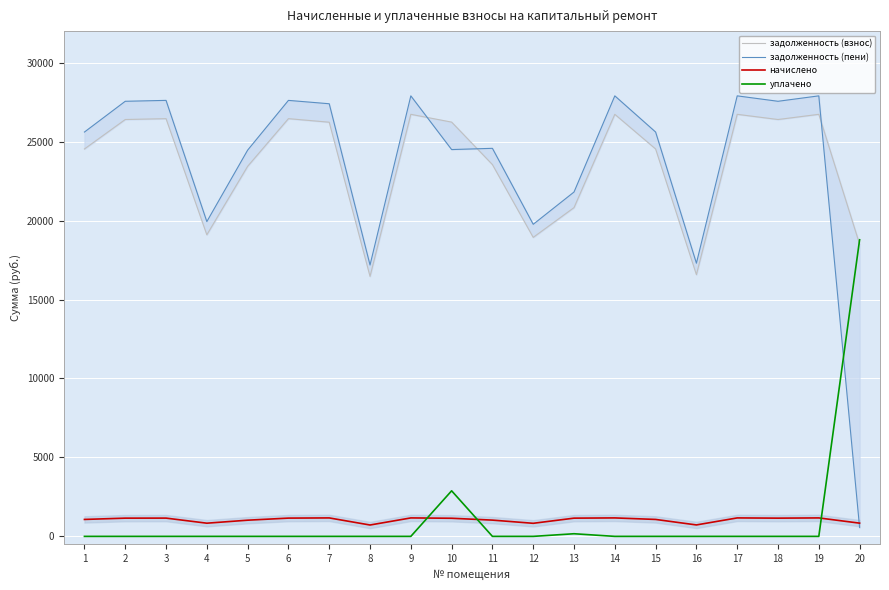

The value of задолженность (пени) at 1 is 12861.1. True or false?

False